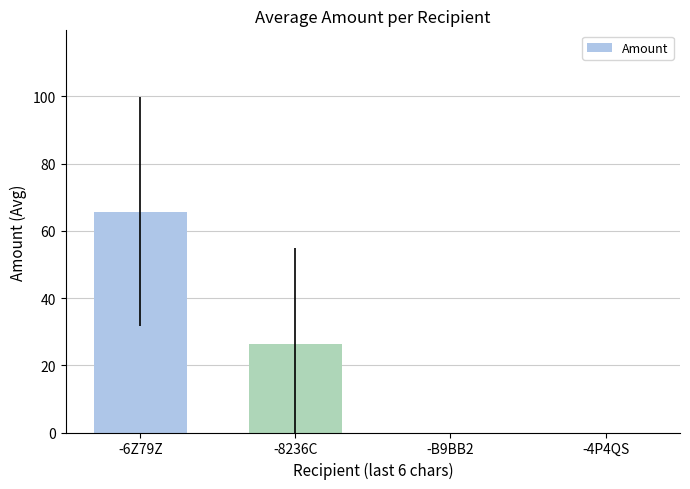

Reading left to right, extract all data points from this chart.

65.8	26.3	0.0	0.0